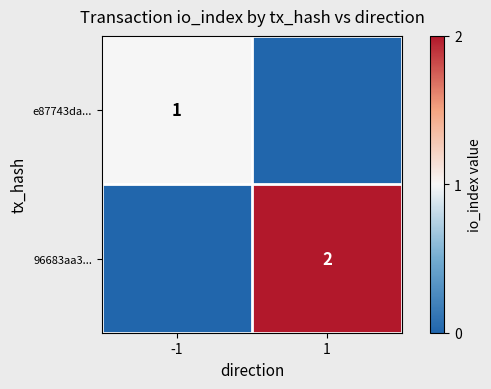

The e87743da... series shows 0.1 at -1. True or false?

False